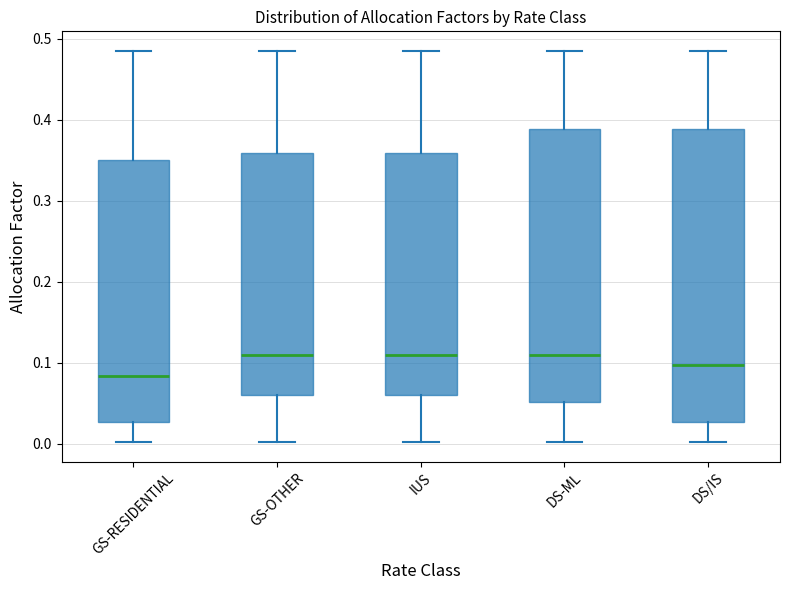

Reading left to right, transcribe this box plot: for each box, give where its median line is, the range the box spans, and where its two whiskers end, as read against the y-axis. The values are not printed on the chart, so give them approximately, as read against the axis.

GS-RESIDENTIAL: median 0.08, box 0.03 to 0.35, whiskers 0.00 to 0.49
GS-OTHER: median 0.11, box 0.06 to 0.36, whiskers 0.00 to 0.49
IUS: median 0.11, box 0.06 to 0.36, whiskers 0.00 to 0.49
DS-ML: median 0.11, box 0.05 to 0.39, whiskers 0.00 to 0.49
DS/IS: median 0.10, box 0.03 to 0.39, whiskers 0.00 to 0.49